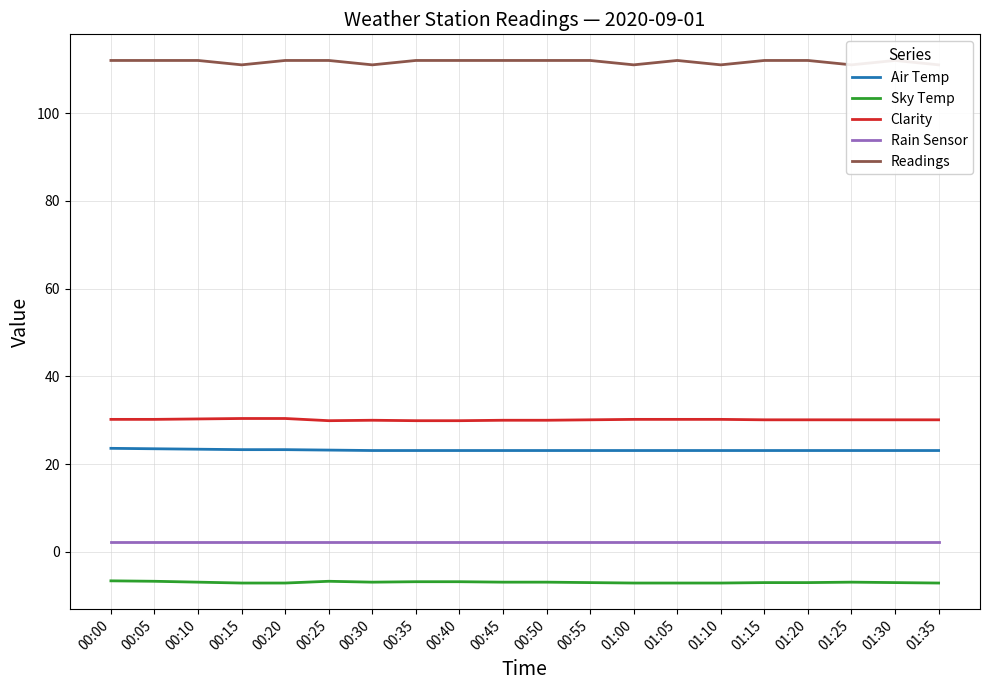

True or false: Rain Sensor and Clarity cross at least once.

False